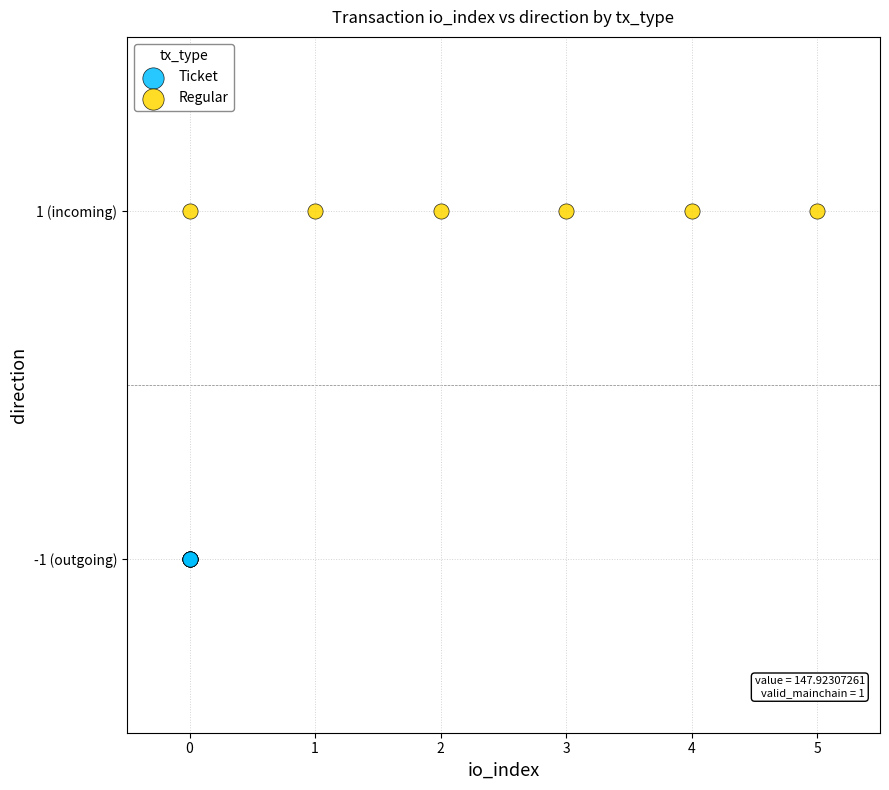

Which series reaches the minimum Y coordinate?

Ticket